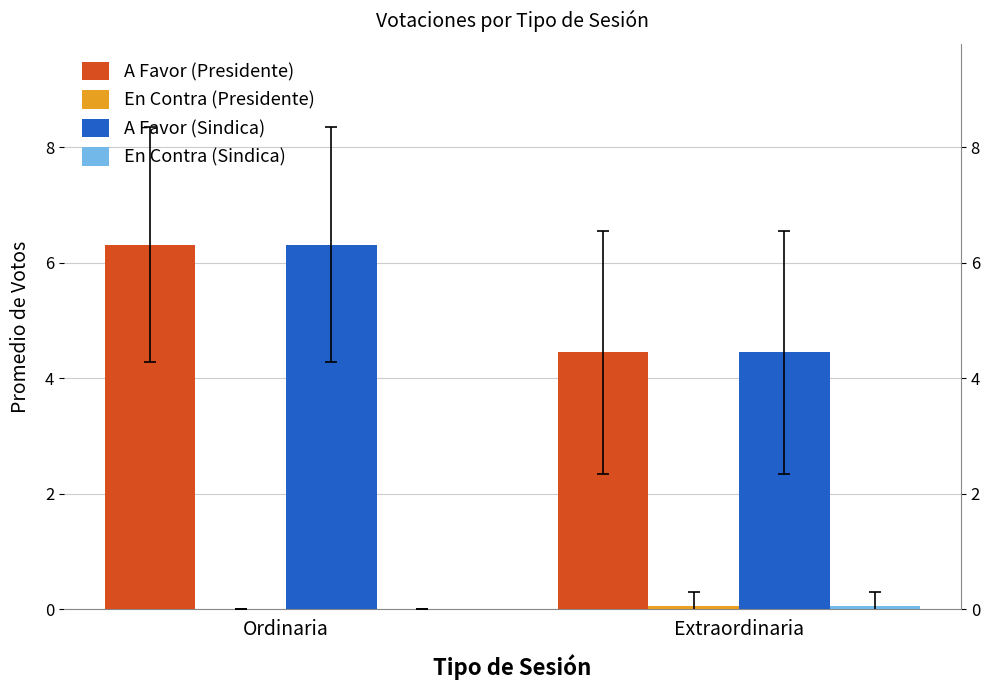

How many bars are there in each group?

4